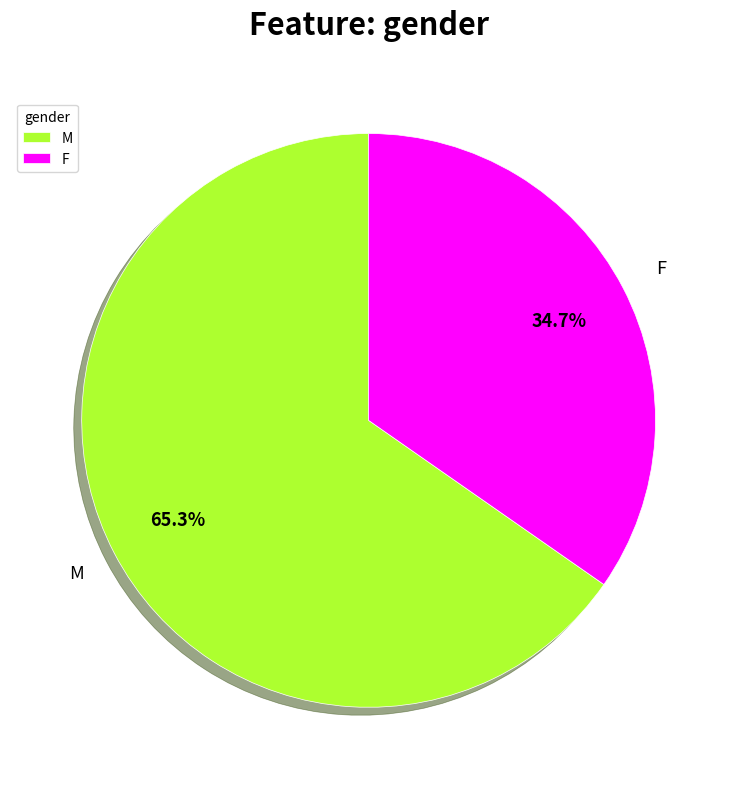

How many segments does this pie chart have?

2